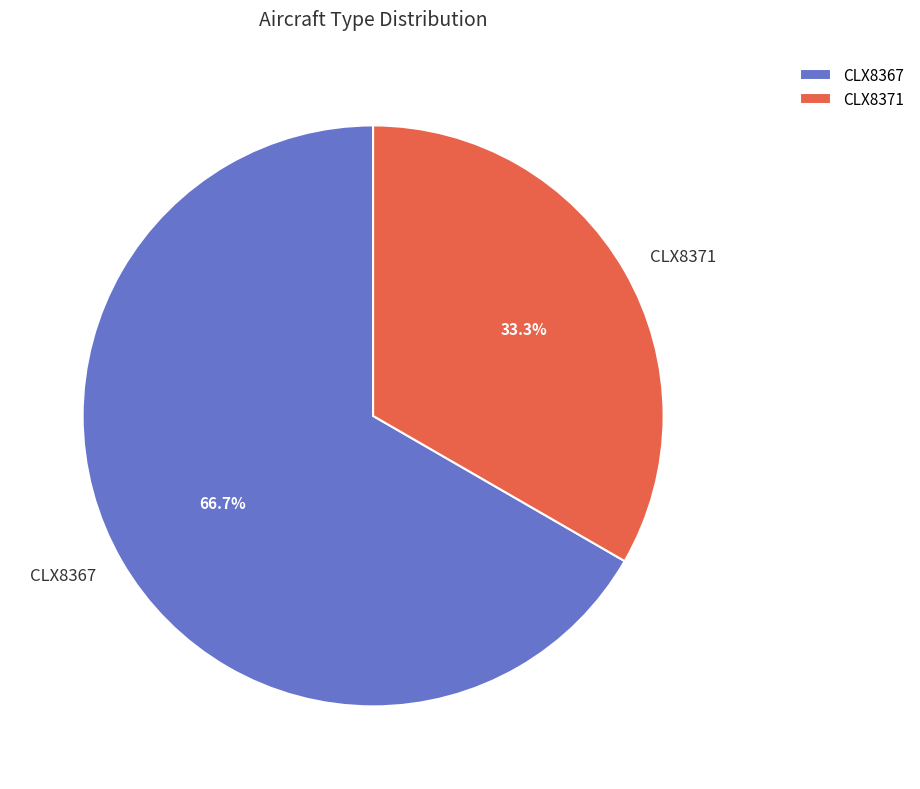

True or false: CLX8367 accounts for 60% of the total.

False